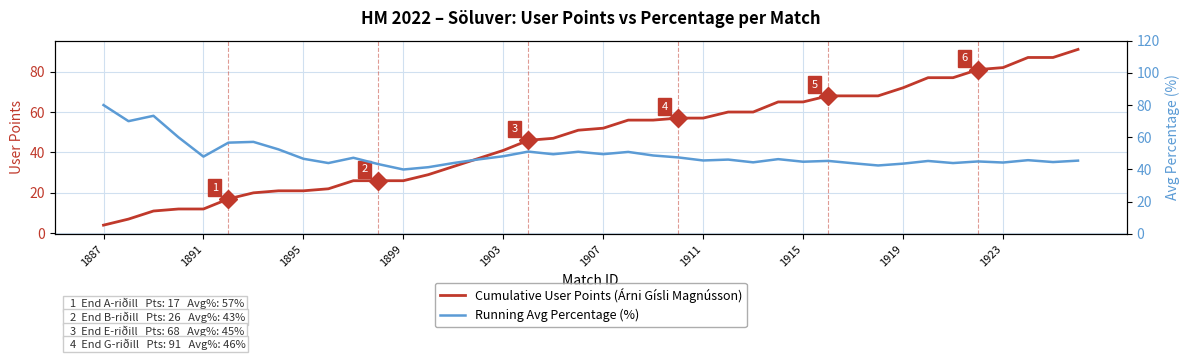

What is the greatest value displayed?

91.0